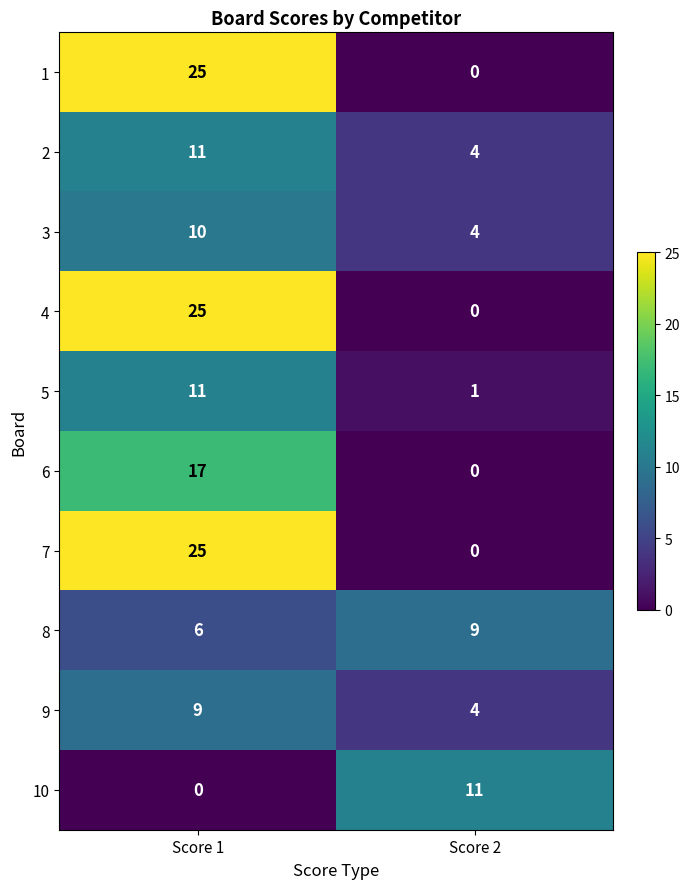

What is the difference between the maximum and minimum values in the 5 series?

10